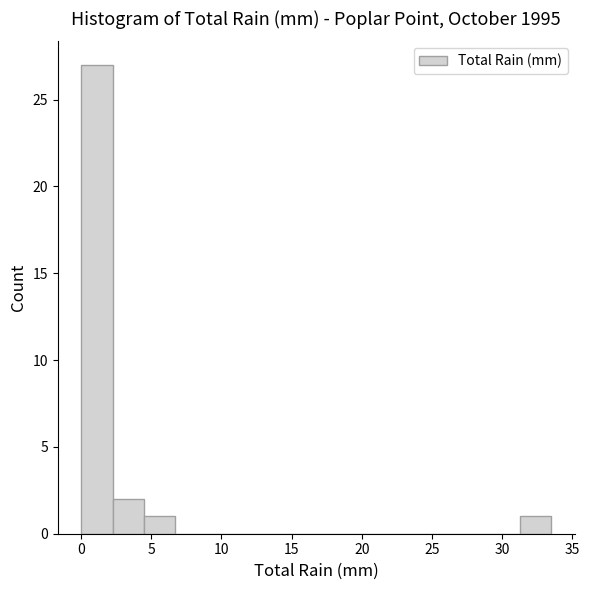

How tall is the bar that spans 0.0 to 2.0 on the x-axis? Neither the bar edges nor the heights are printed on the chart, so give them approximately, as read against the axes.

27